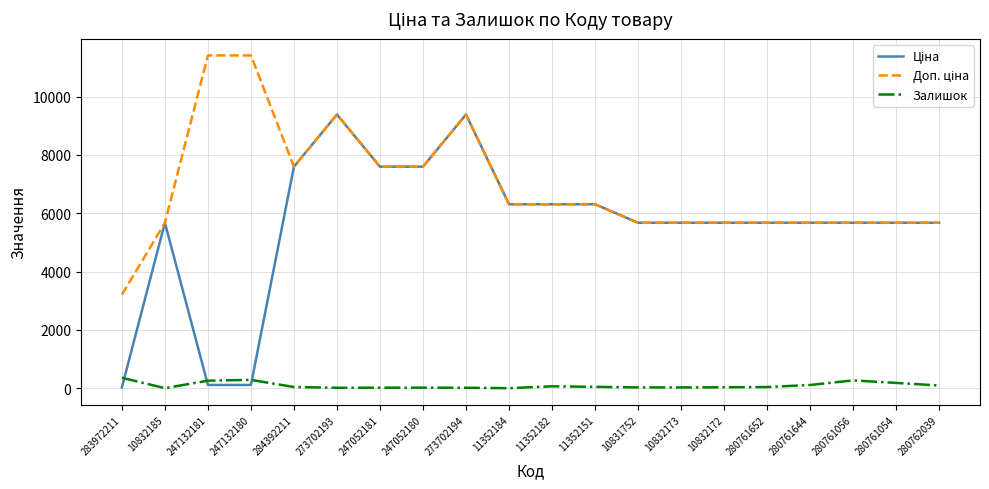

What is the difference between the highest and lowest values at 280761056?

5403.8